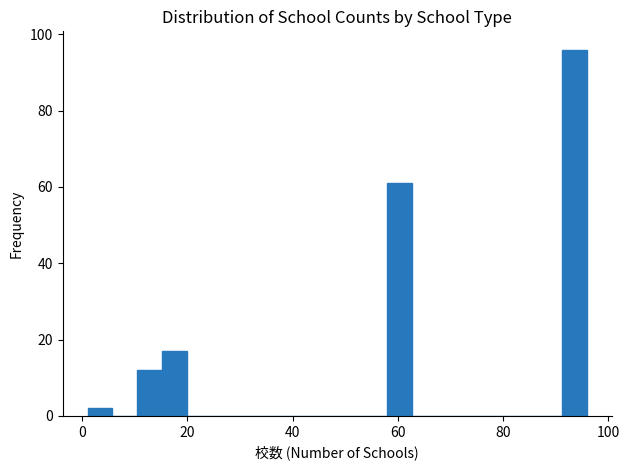

Read against the x-axis, roughly where is the centre of the tallest bar?

94